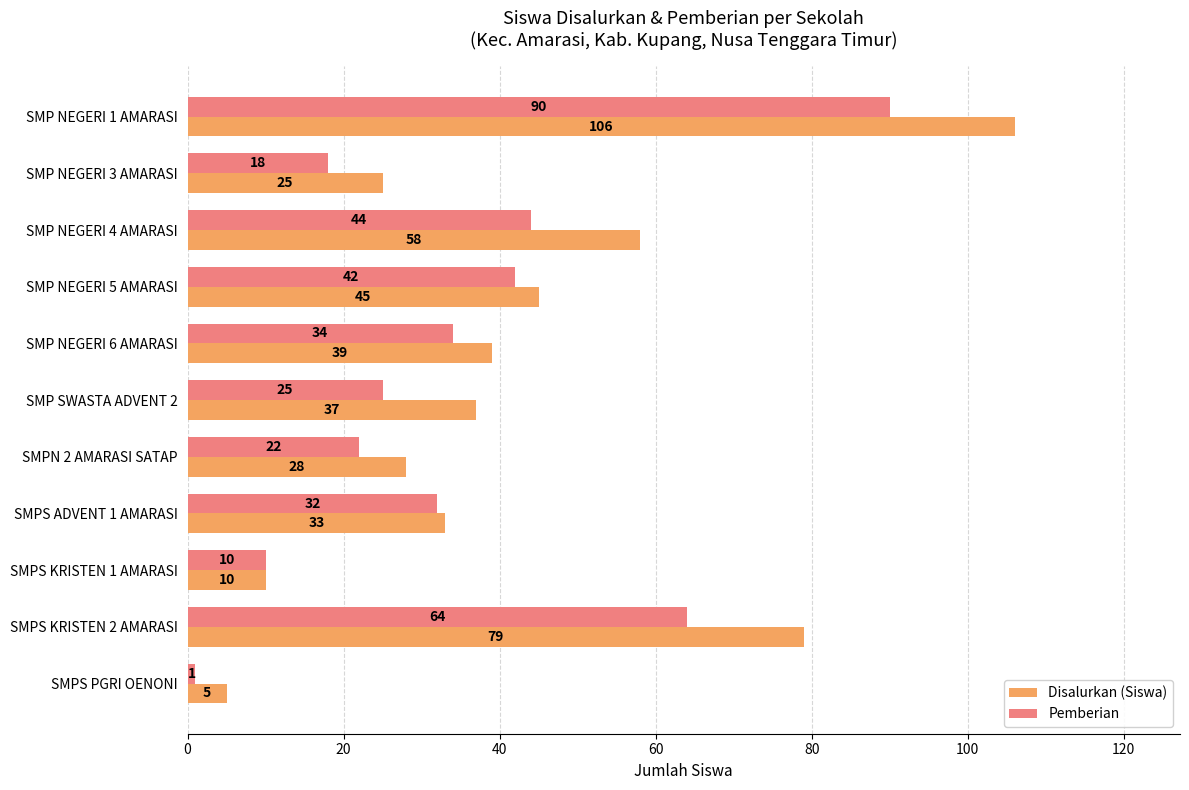

At which label is Pemberian closest to 45?

SMP NEGERI 4 AMARASI